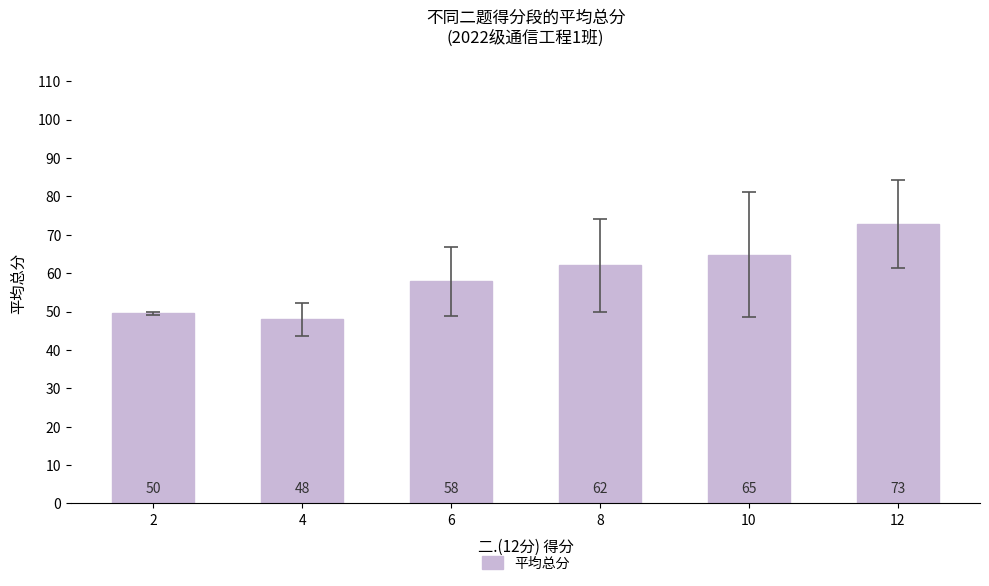

What is the value of the 3rd bar from the left?

57.9